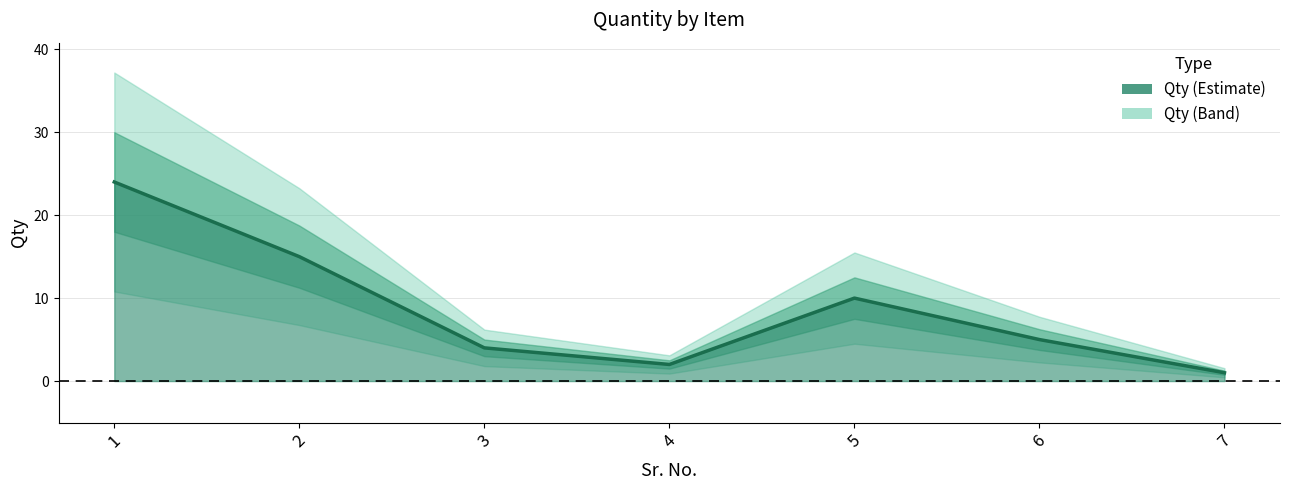

True or false: the data shows 24 at 1.

True